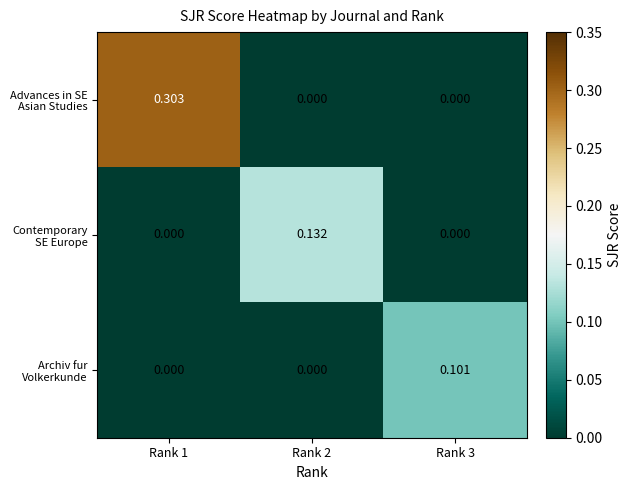

What is the maximum value shown in the chart?

0.3